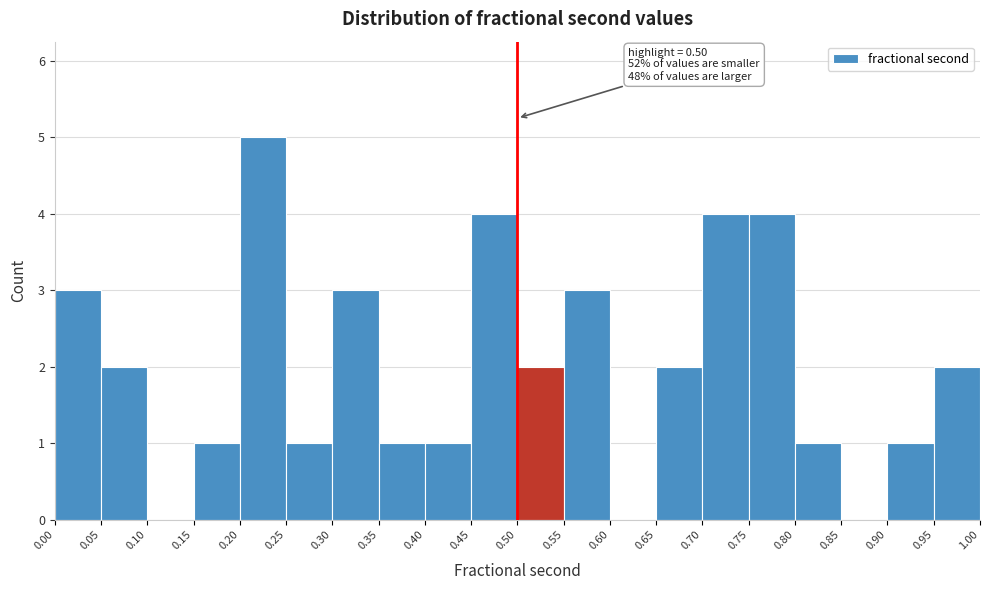

Which range on the x-axis has the tallest bar?

0.20 to 0.25